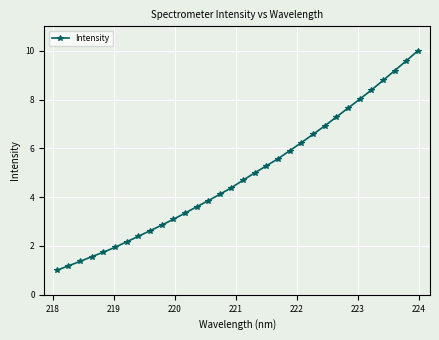

What is the difference between the maximum and minimum values?

9.0